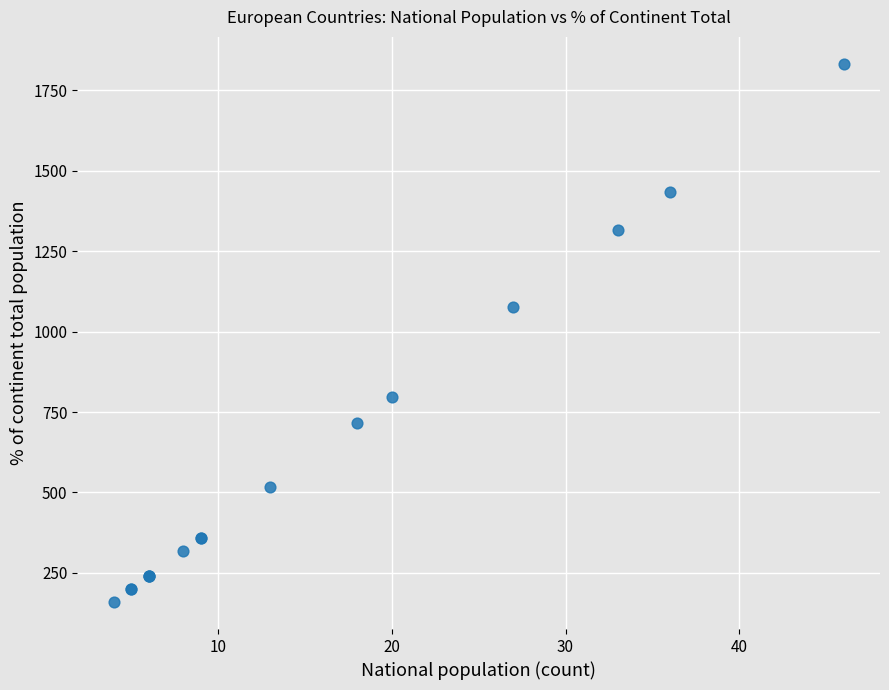

What Y value in the scatter plot is closest to 996?

1076